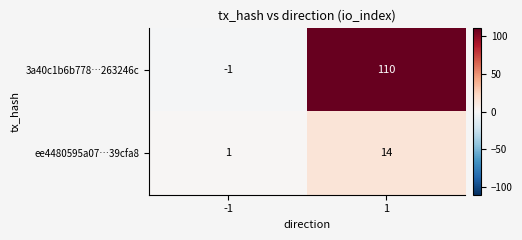

The ee4480595a07…39cfa8 series shows 7 at 1. True or false?

False